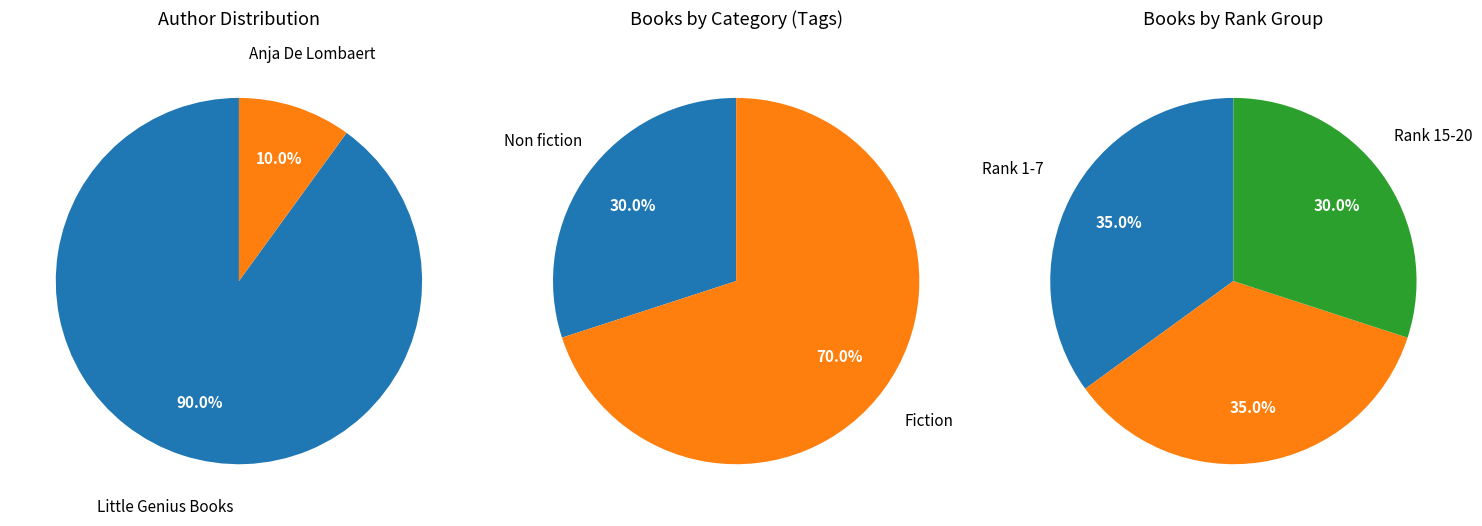

What is the change in value from Little Genius Books to Anja De Lombaert?

-16